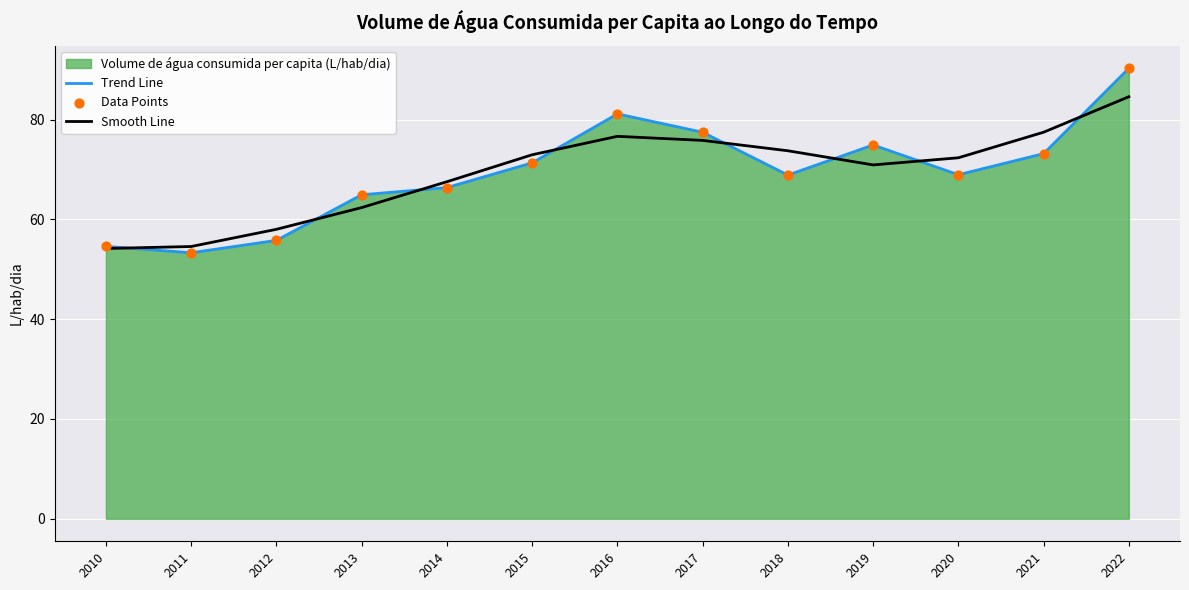

Which series has the largest Y range (max minus min)?

Trend Line